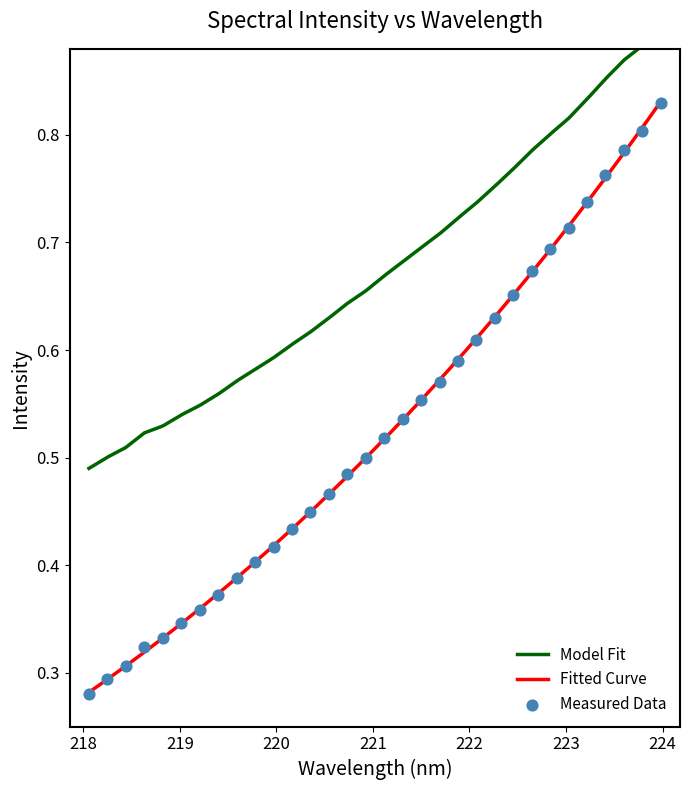

Between 222.8355 and 223.5987, which is larger?

223.5987